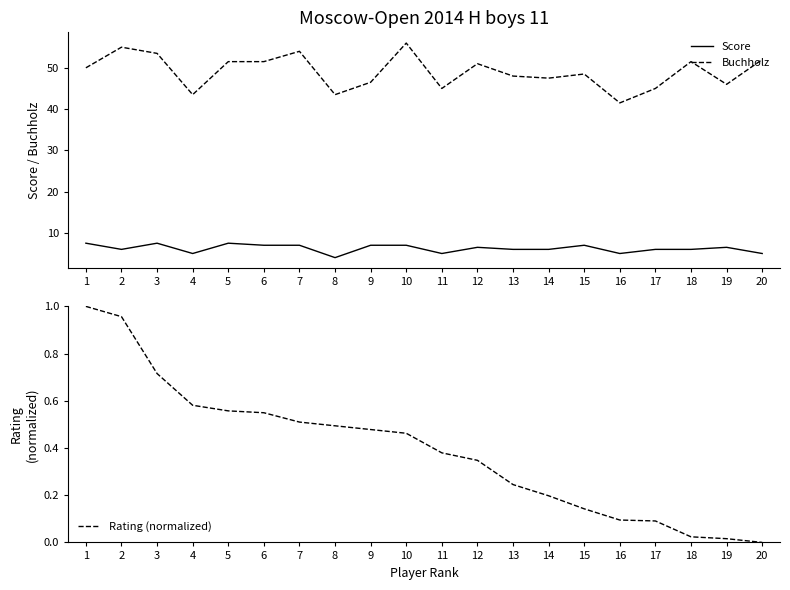

True or false: Rating (normalized) and Score cross at least once.

False